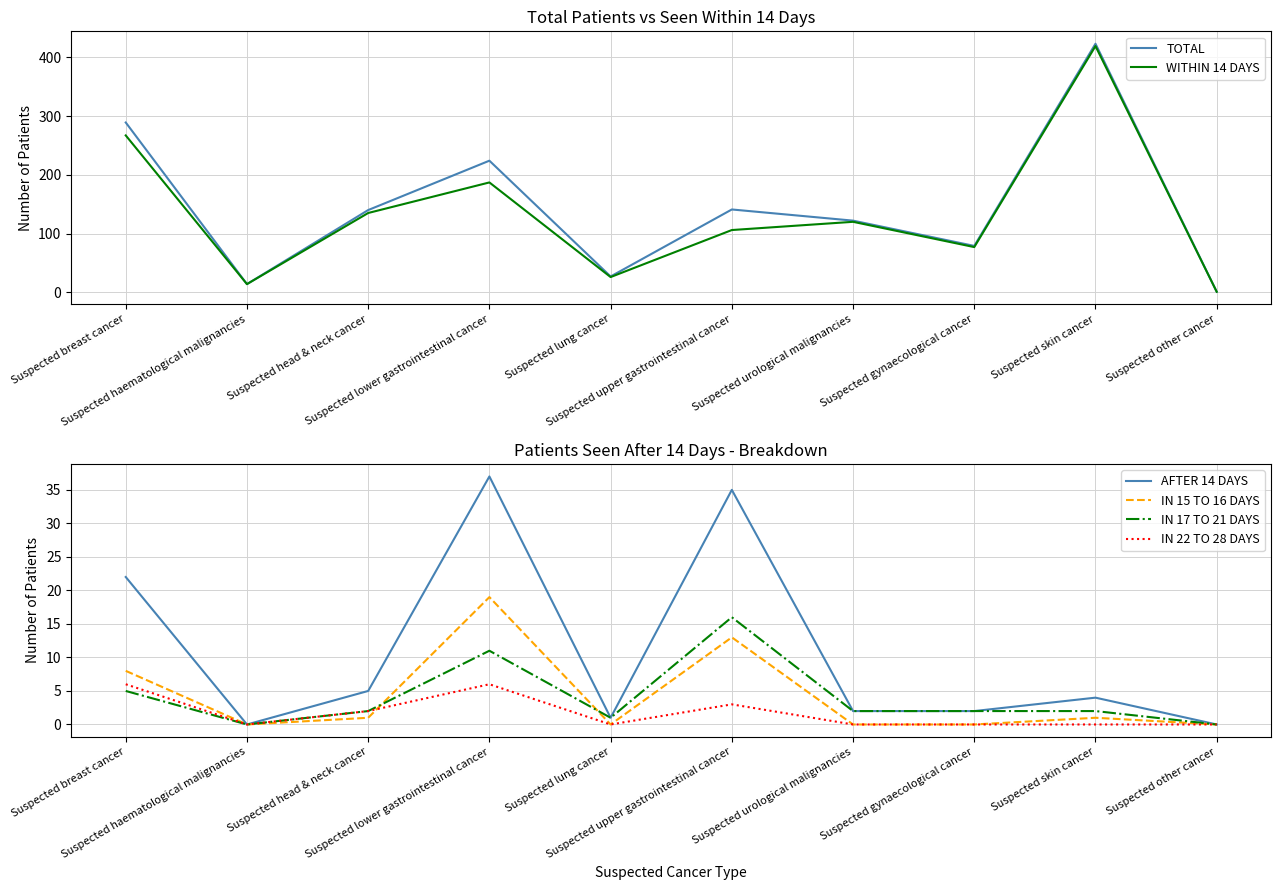

What value does the IN 15 TO 16 DAYS series have at Suspected breast cancer?

8